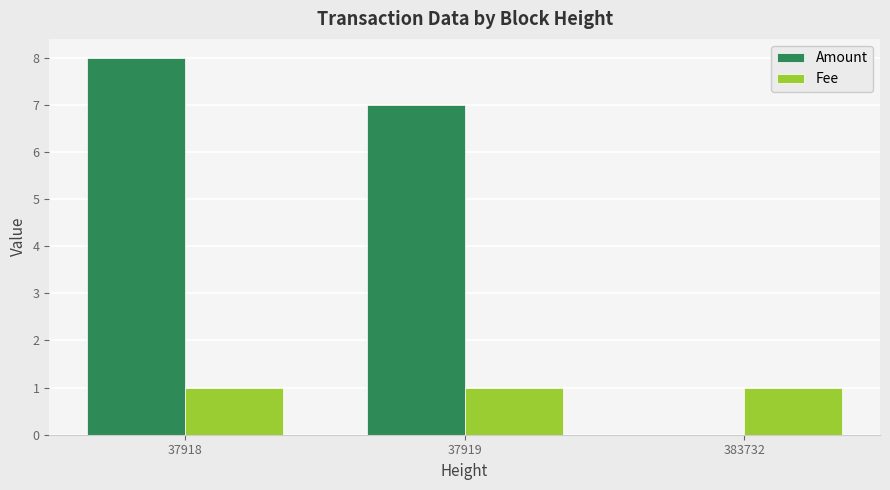

What is the sum of the Fee values at 383732 and 37919?

2